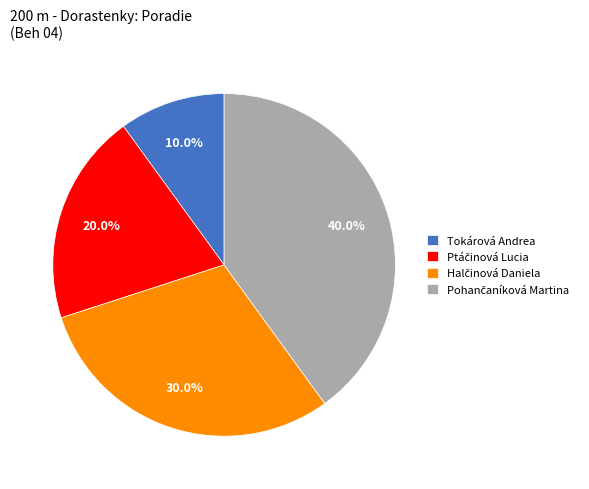

What is the smallest slice in the pie chart?

Tokárová Andrea